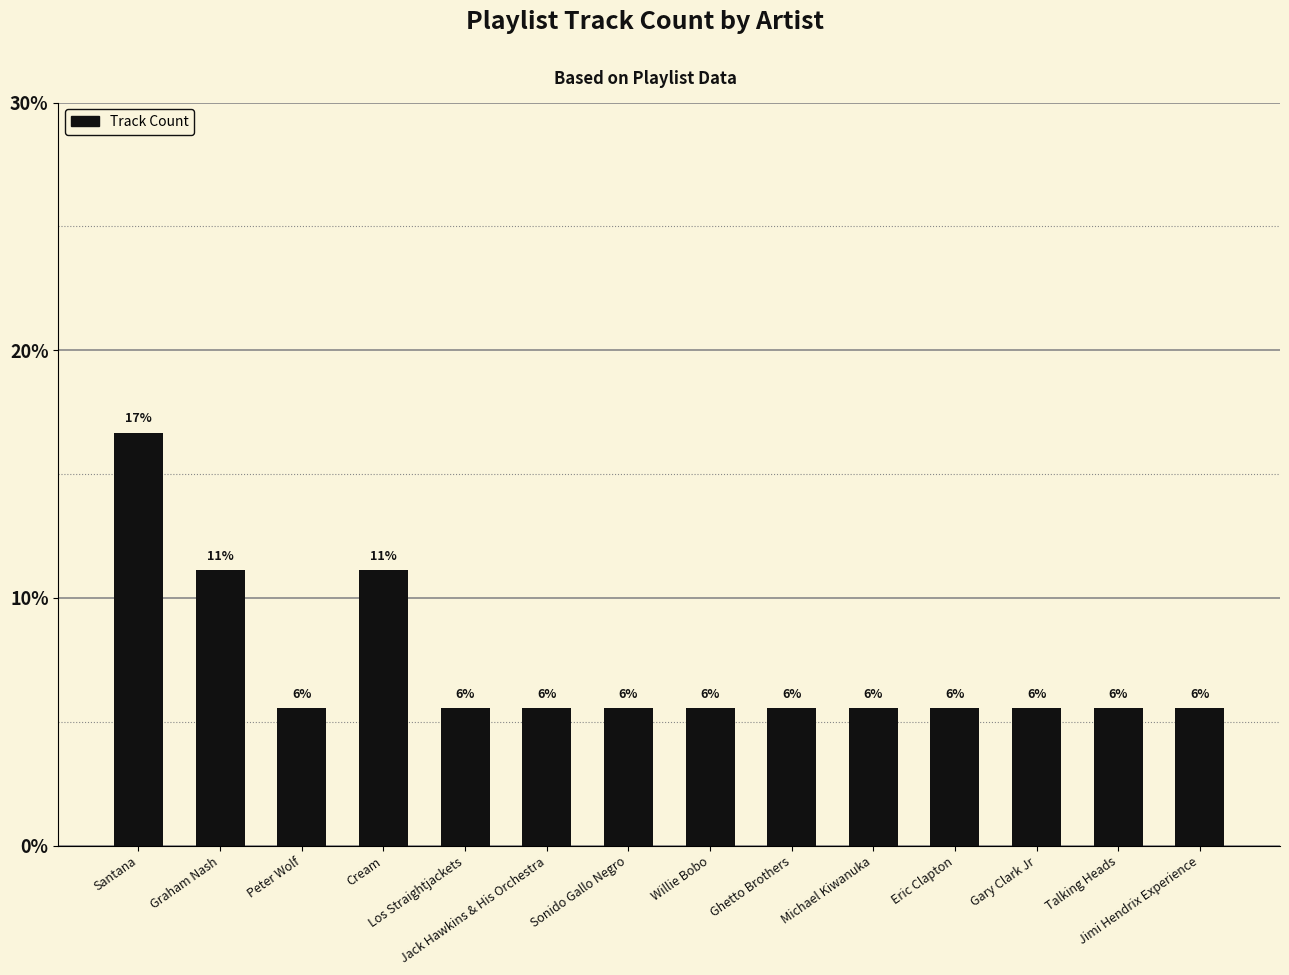

Rank the categories by value from lowest to highest.

Peter Wolf, Los Straightjackets, Jack Hawkins & His Orchestra, Sonido Gallo Negro, Willie Bobo, Ghetto Brothers, Michael Kiwanuka, Eric Clapton, Gary Clark Jr, Talking Heads, Jimi Hendrix Experience, Graham Nash, Cream, Santana